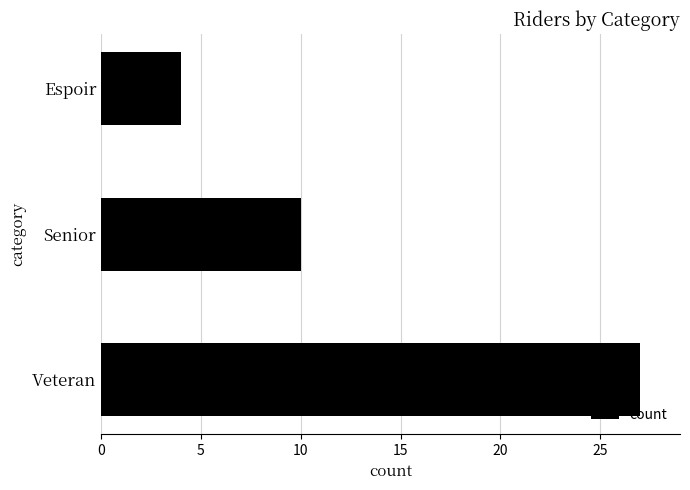

Which category has the highest value across all series?

Veteran